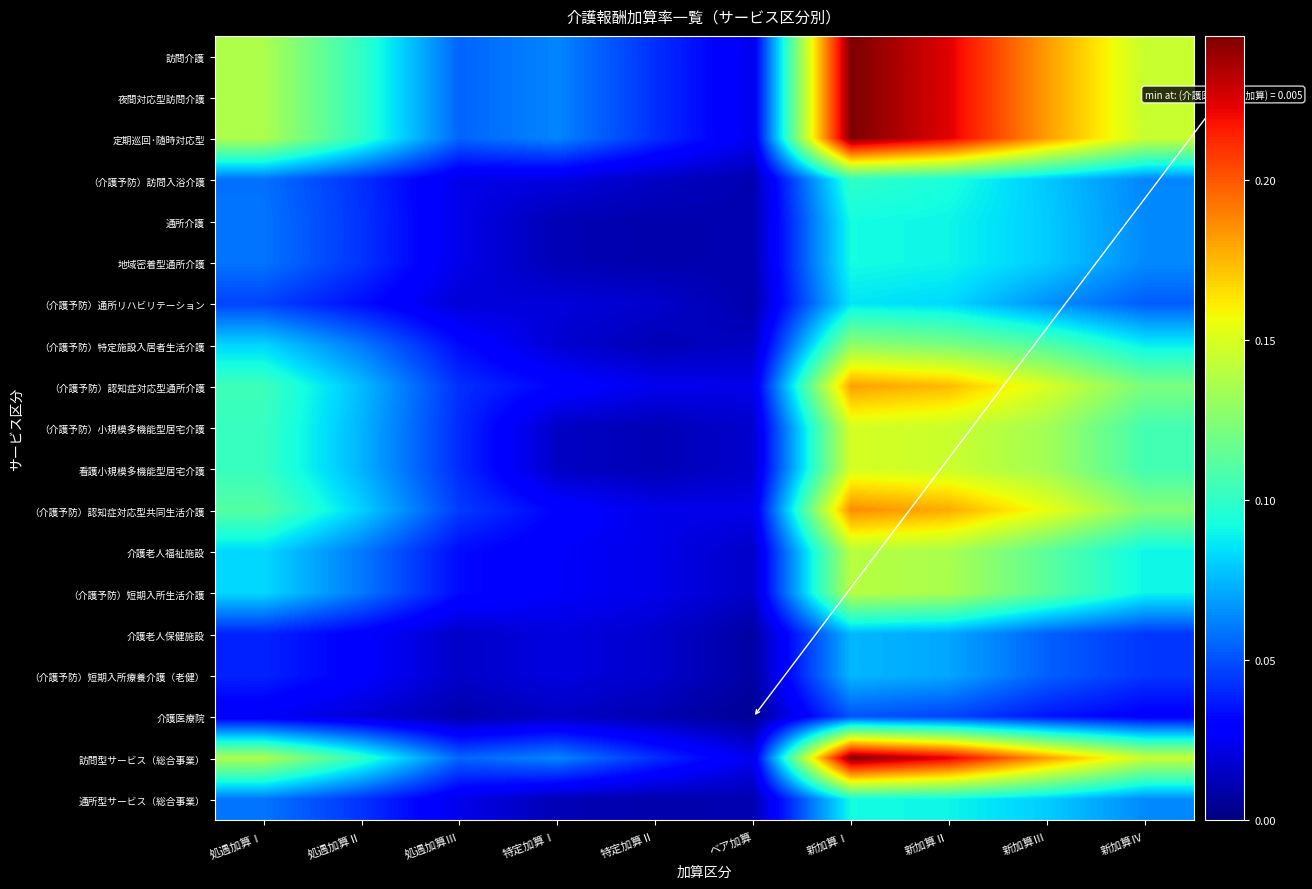

Between ベア加算 and 特定加算Ⅰ, which is larger?

特定加算Ⅰ